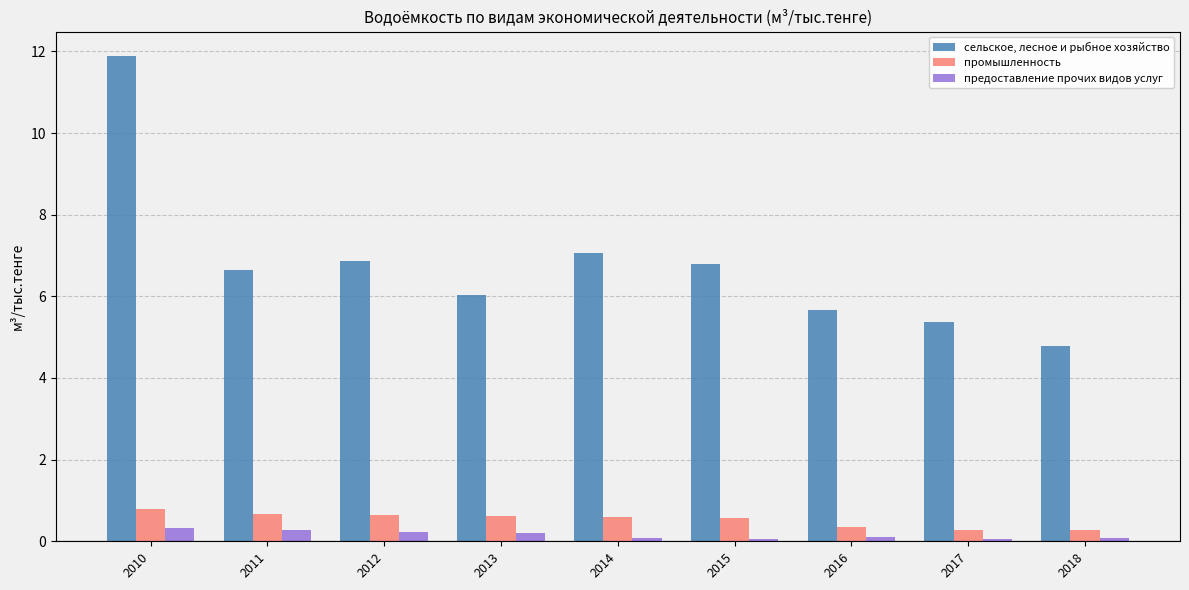

Which series has the largest total across all categories?

сельское, лесное и рыбное хозяйство